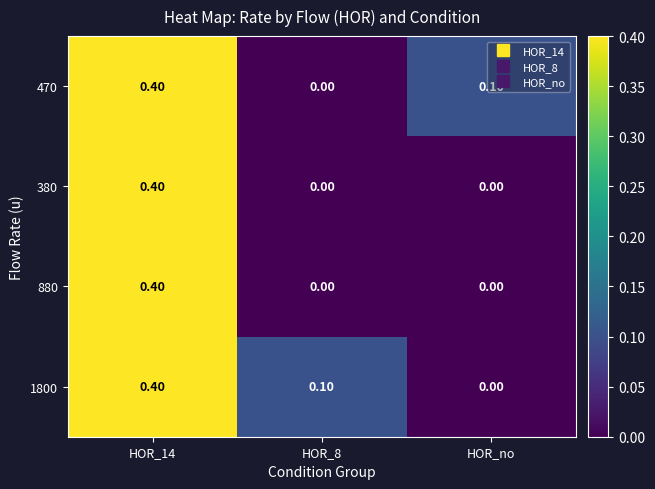

List the labels in order of 1800 value, smallest first.

HOR_no, HOR_8, HOR_14